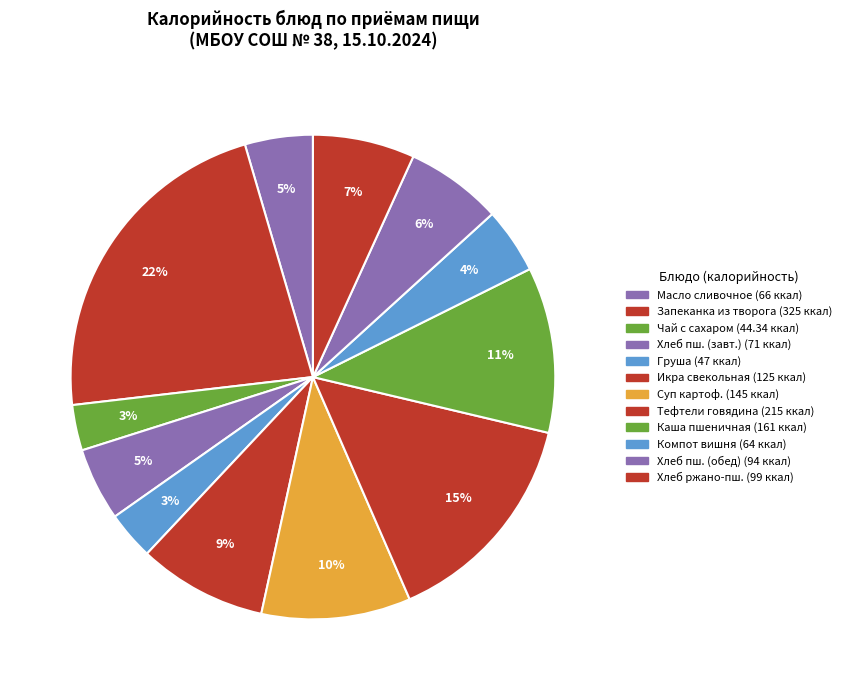

Count the number of slices in the pie.

12